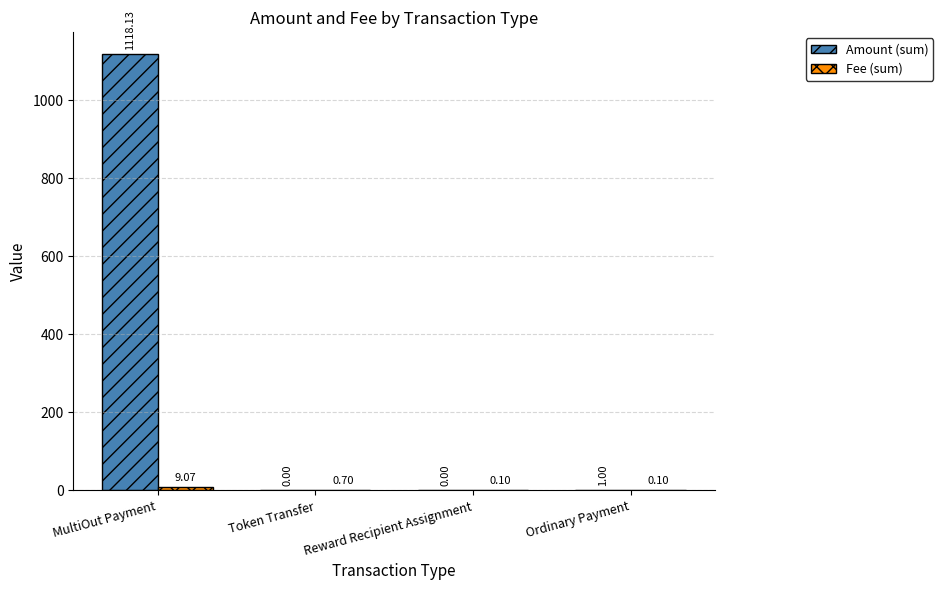

At which category is the sum across all series the highest?

MultiOut Payment